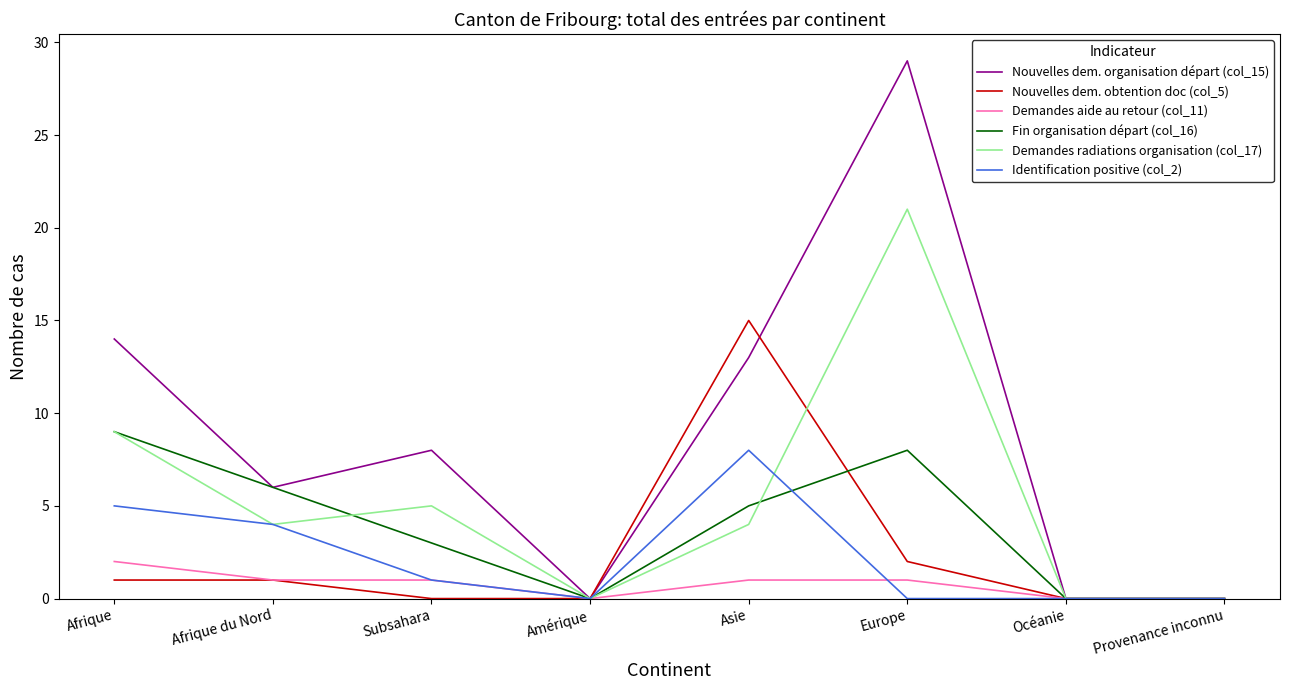

At which category is the sum across all series the highest?

Europe